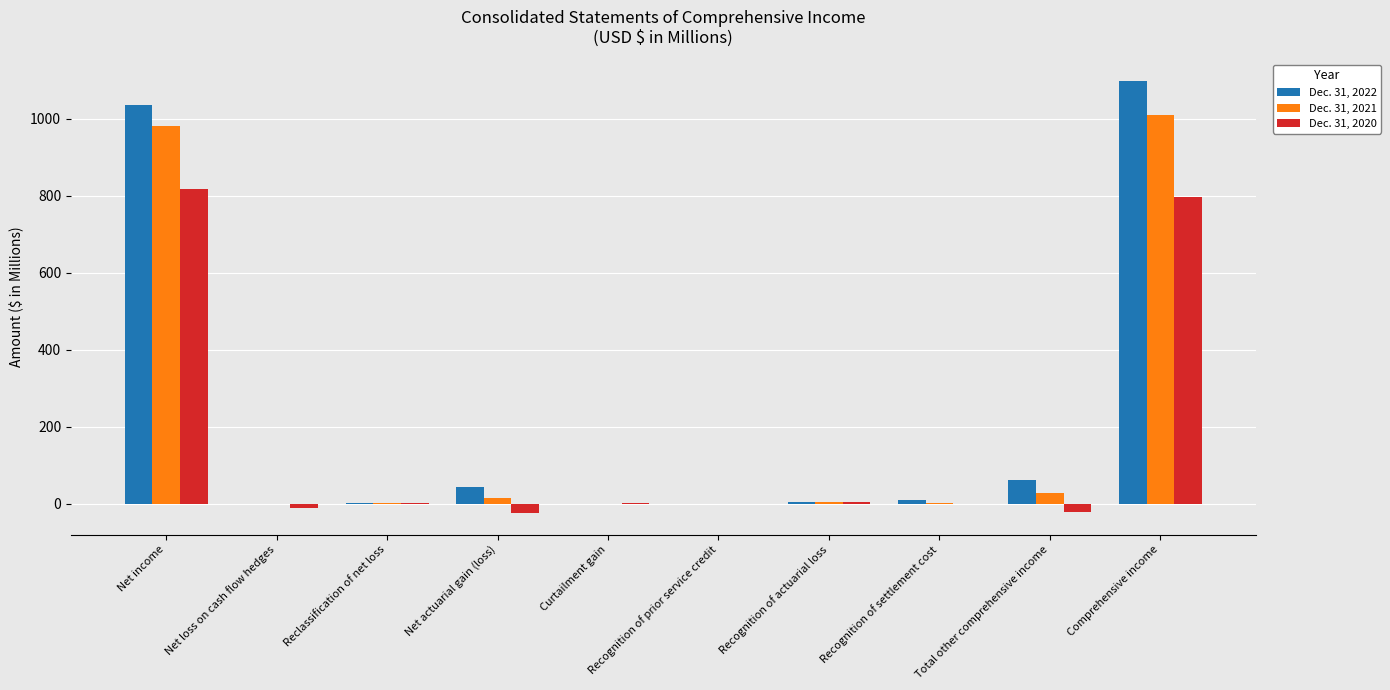

Which category has the highest value in the Dec. 31, 2021 series?

Comprehensive income